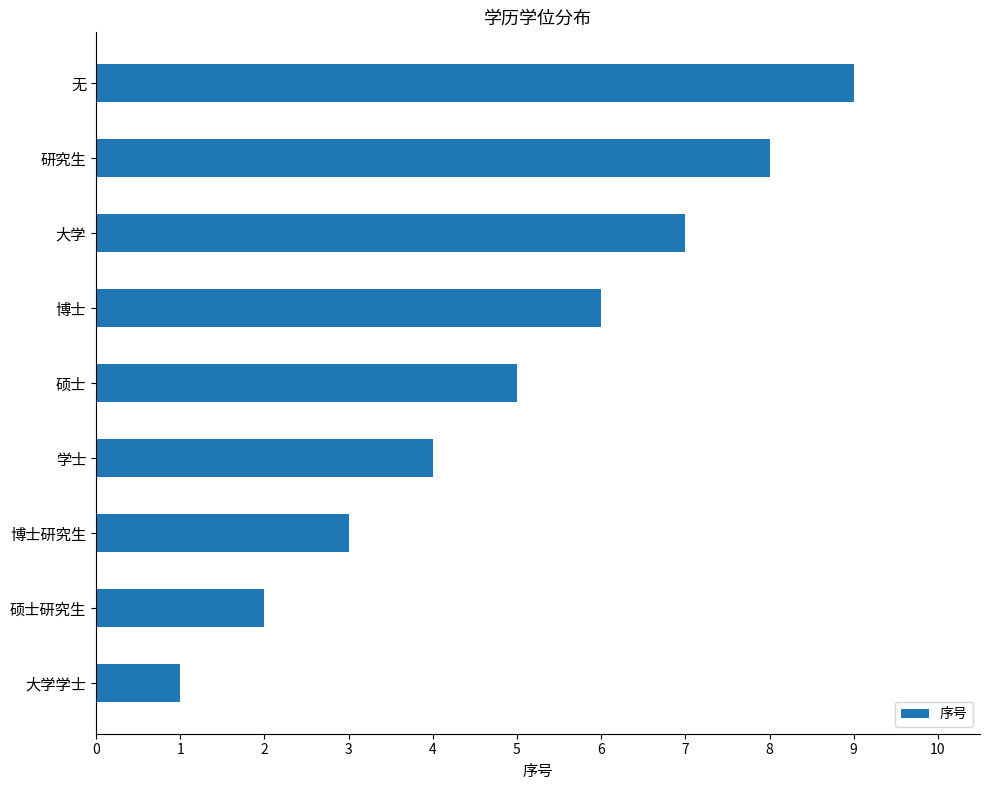

Approximately how many times larger is the value at 无 compared to 博士研究生?

3.0